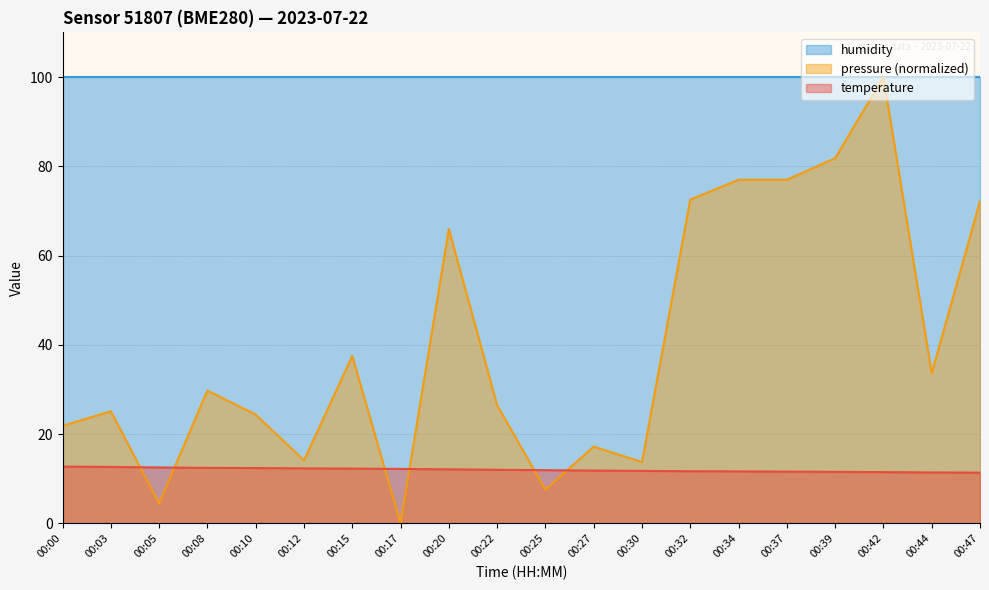

How many interior local peaks does the pressure_norm series have?

6